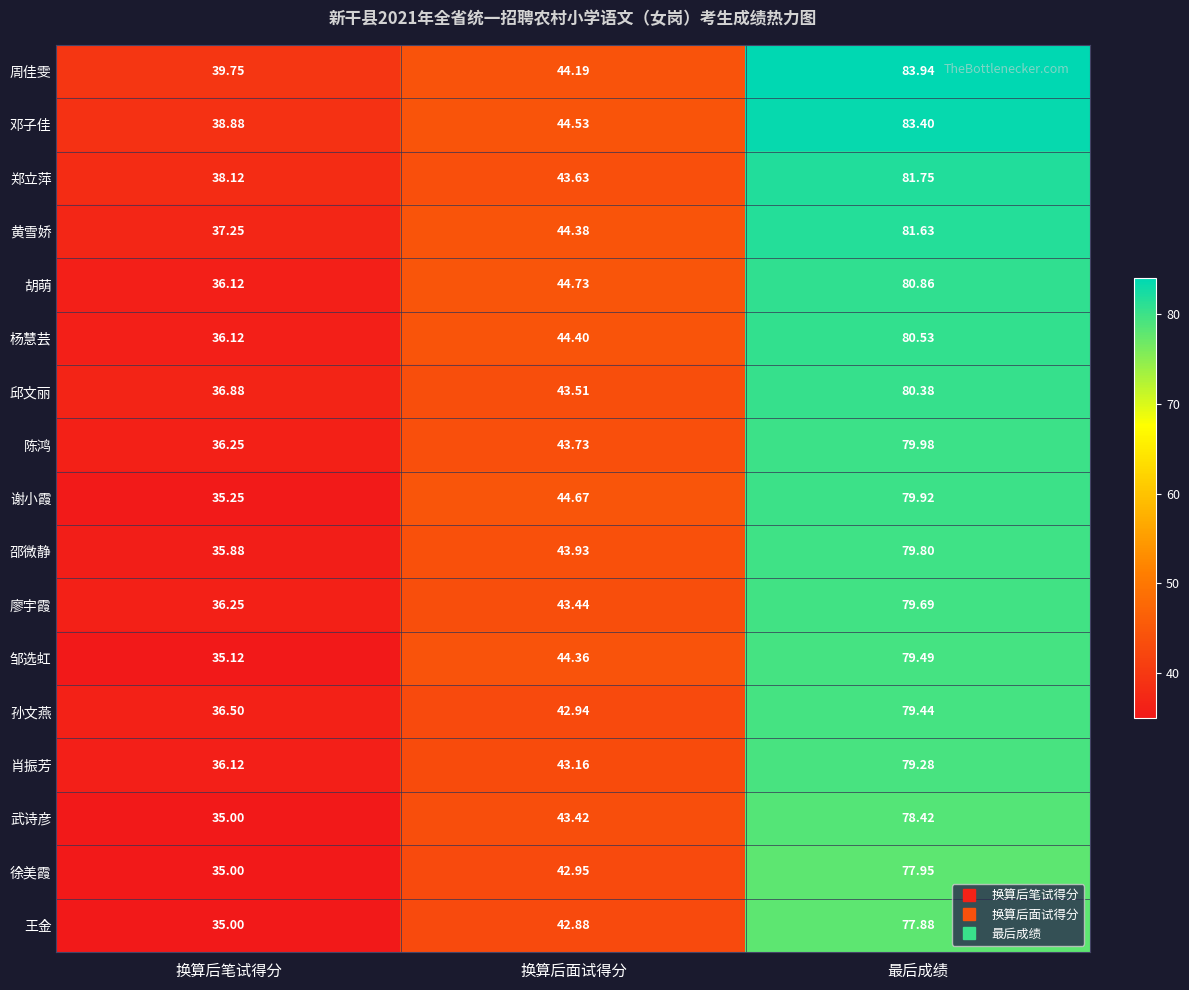

What is the minimum value shown in the chart?

35.0